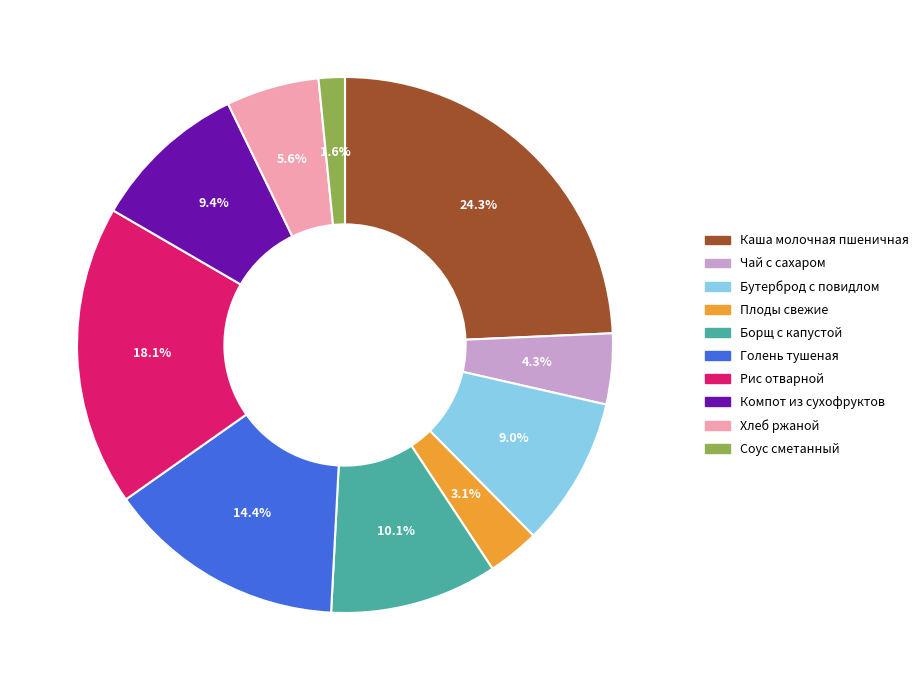

Is Соус сметанный the majority of the pie?

No